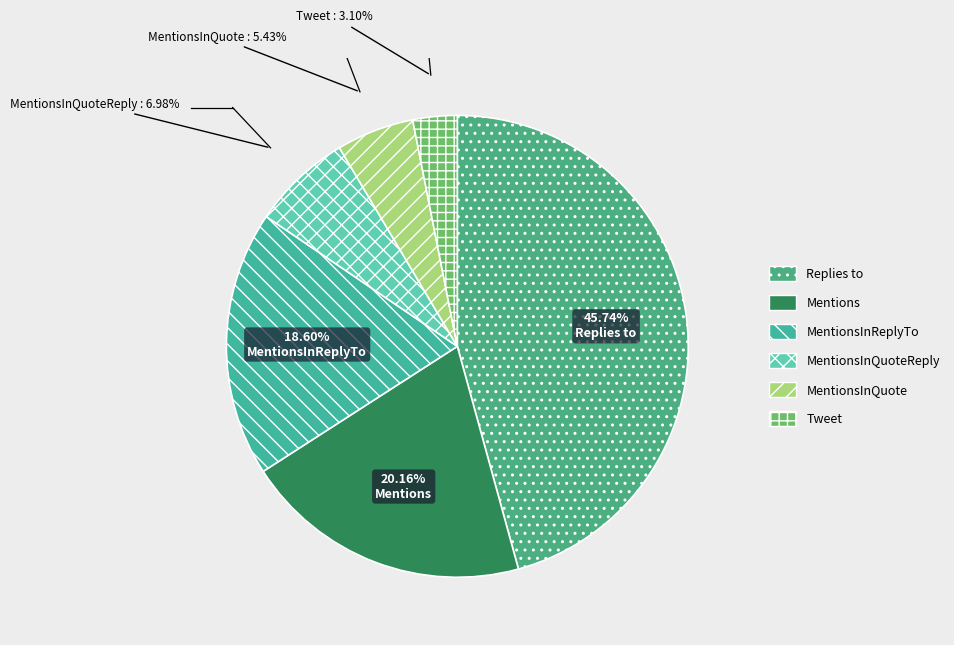

Count the number of slices in the pie.

6